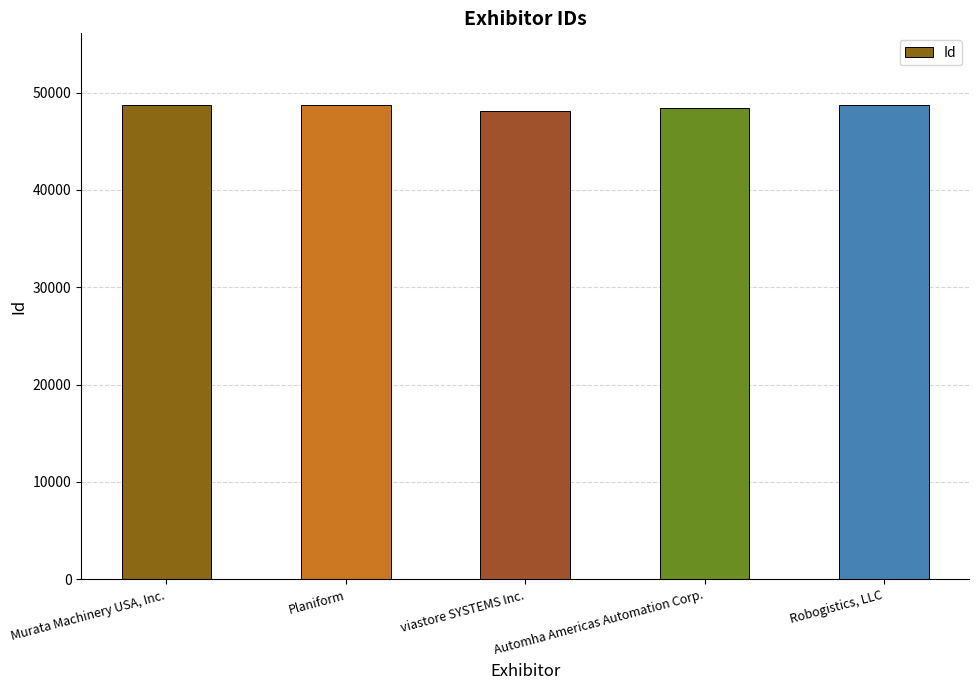

List the labels in order of value, smallest first.

viastore SYSTEMS Inc., Automha Americas Automation Corp., Planiform, Murata Machinery USA, Inc., Robogistics, LLC